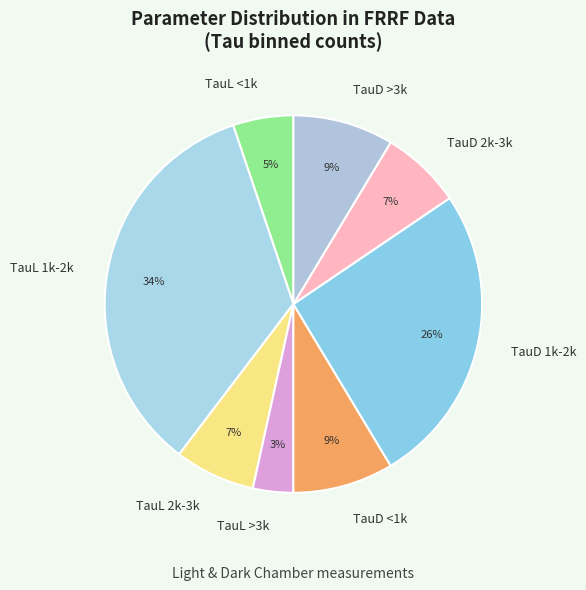

Which category has the smallest portion of the pie?

TauL >3k